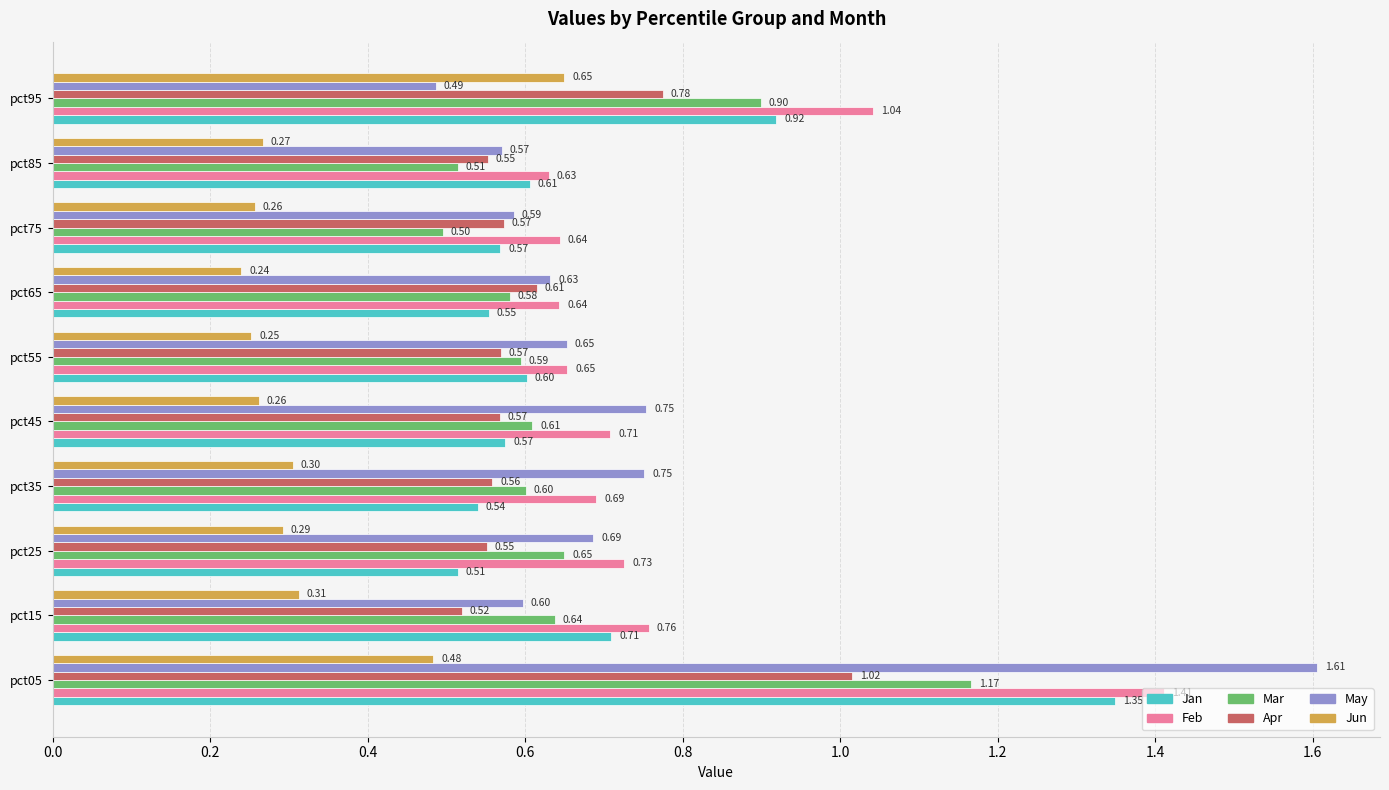

List the series in order of their peak value, highest first.

May, Feb, Jan, Mar, Apr, Jun